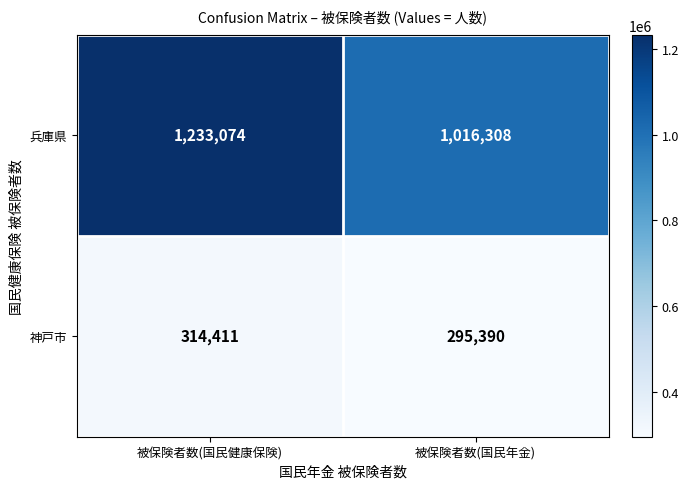

Which label corresponds to the largest value in the chart?

被保険者数(国民健康保険)